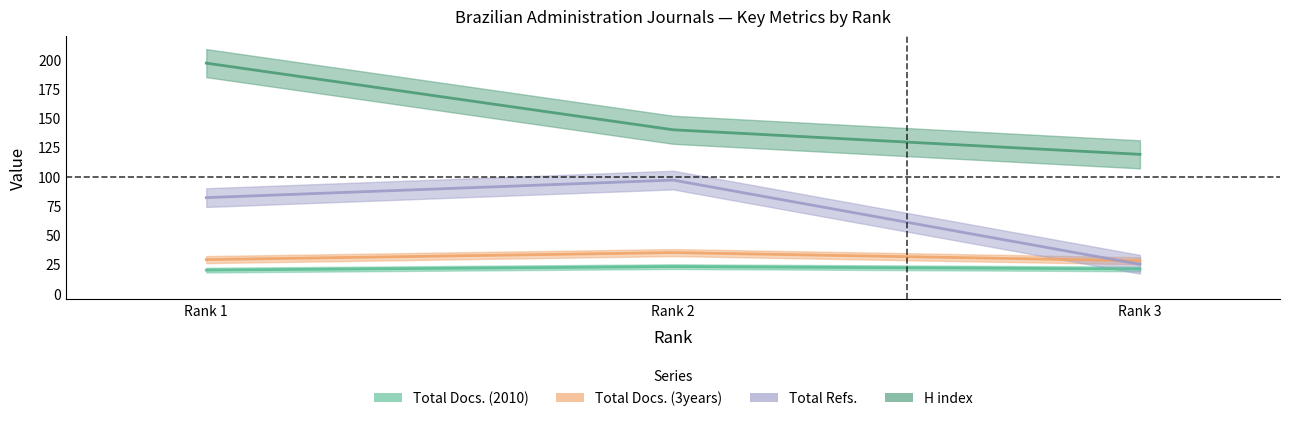

Is the value of Total Docs. (3years) at Rank 3 greater than the value of Total Docs. (2010) at Rank 1?

Yes